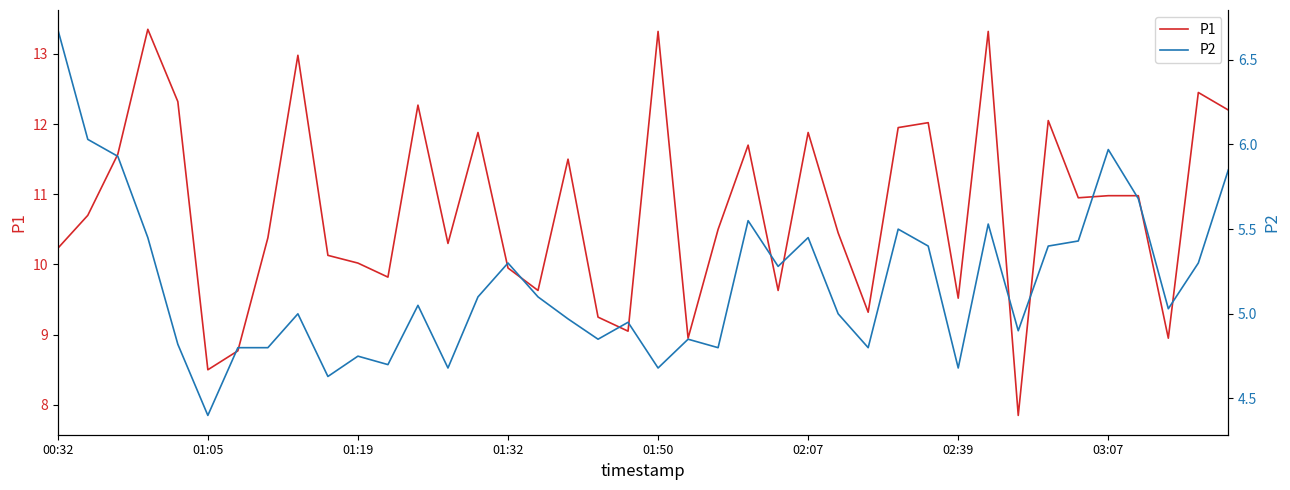

Count the number of categories in the chart.

40